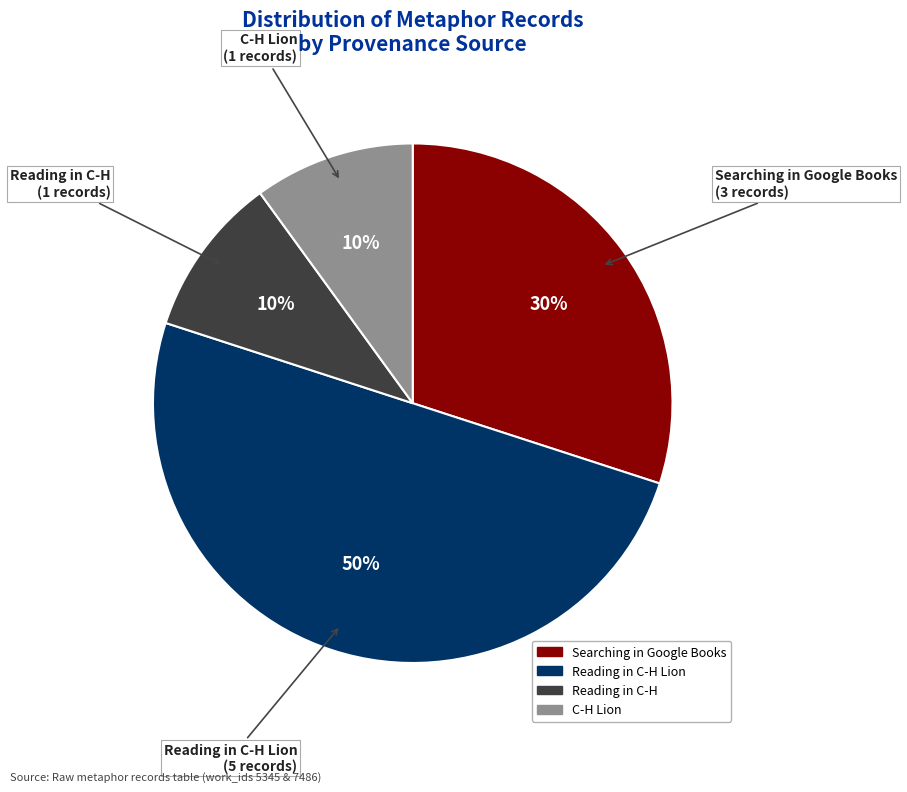

Is it true that Searching in Google Books is 44% of the pie?

False